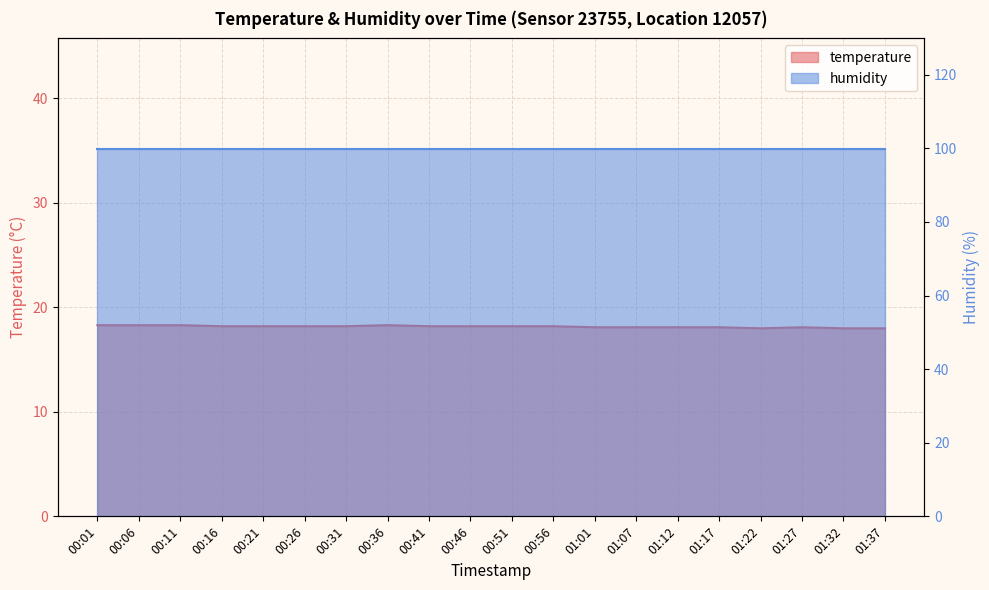

What is the smallest value displayed?

18.0